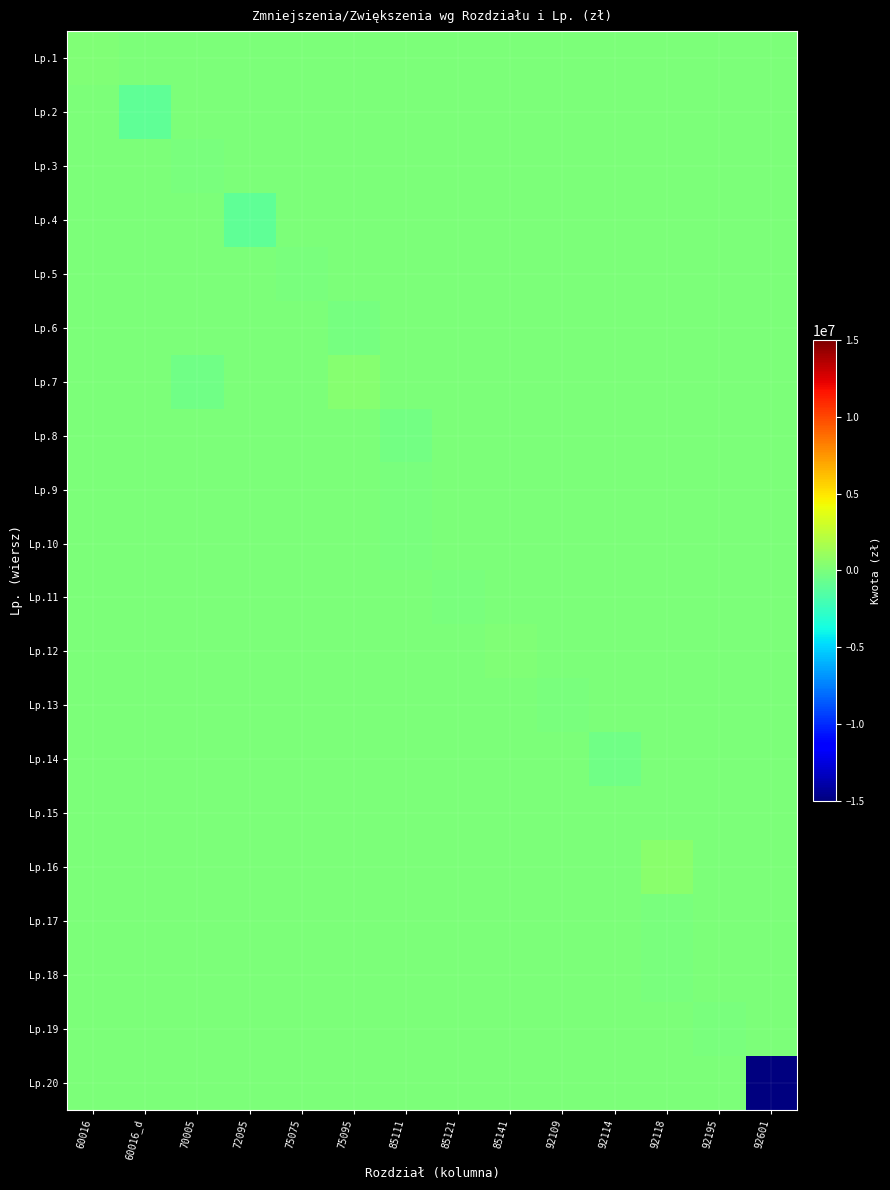

What is the smallest value displayed?

-15000000